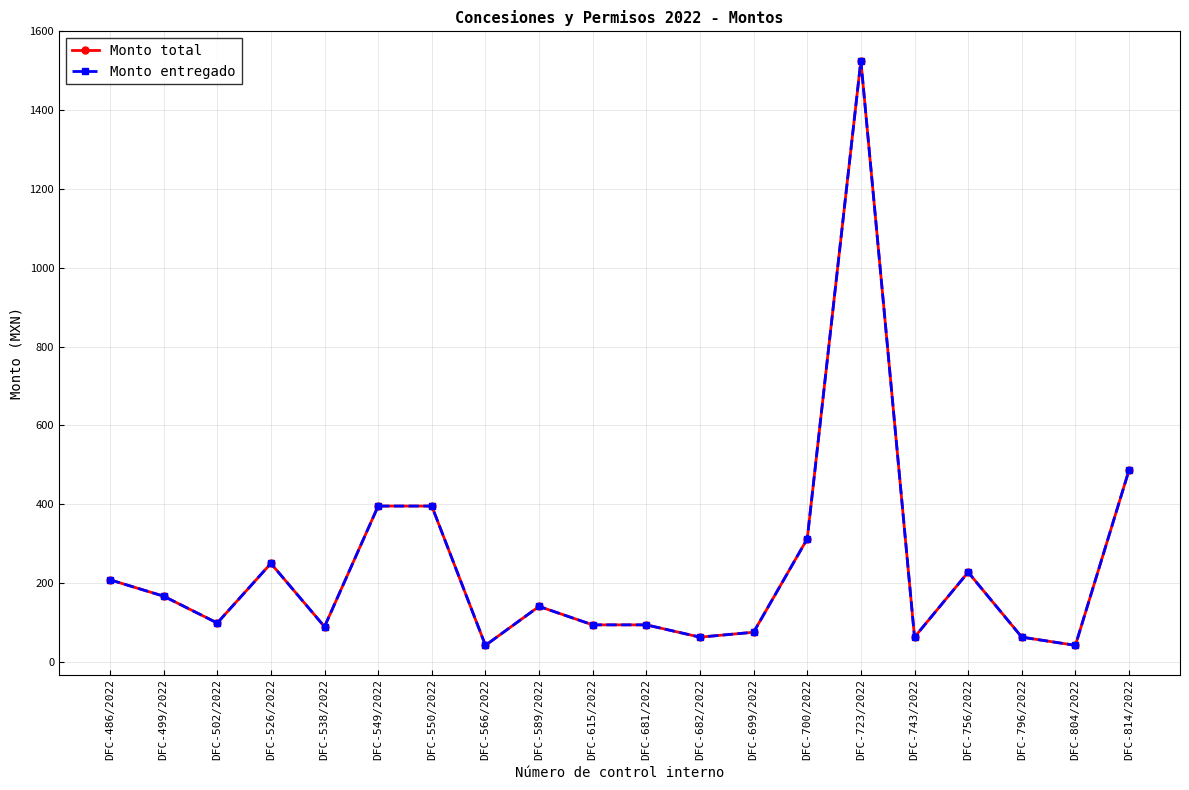

Is the value of Monto total at DFC-502/2022 greater than the value of Monto entregado at DFC-804/2022?

Yes